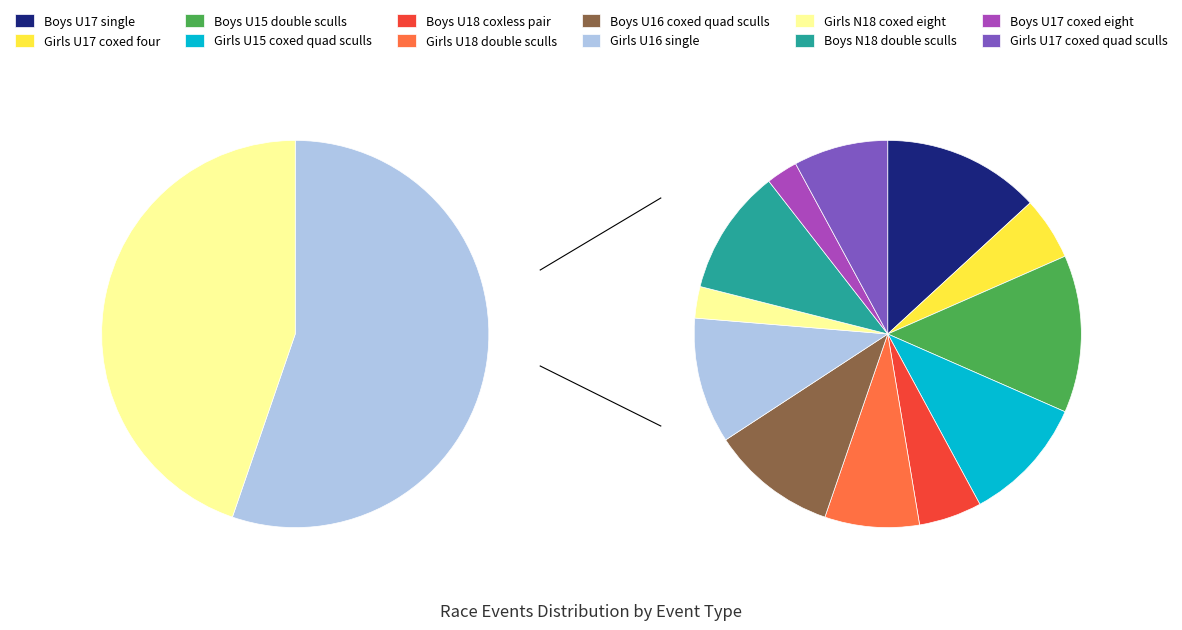

Rank the categories by value from lowest to highest.

Girls N18 coxed eight, Boys U17 coxed eight, Girls U17 coxed four, Boys U18 coxless pair, Girls U18 double sculls, Girls U17 coxed quad sculls, Girls U15 coxed quad sculls, Boys U16 coxed quad sculls, Girls U16 single, Boys N18 double sculls, Boys U17 single, Boys U15 double sculls